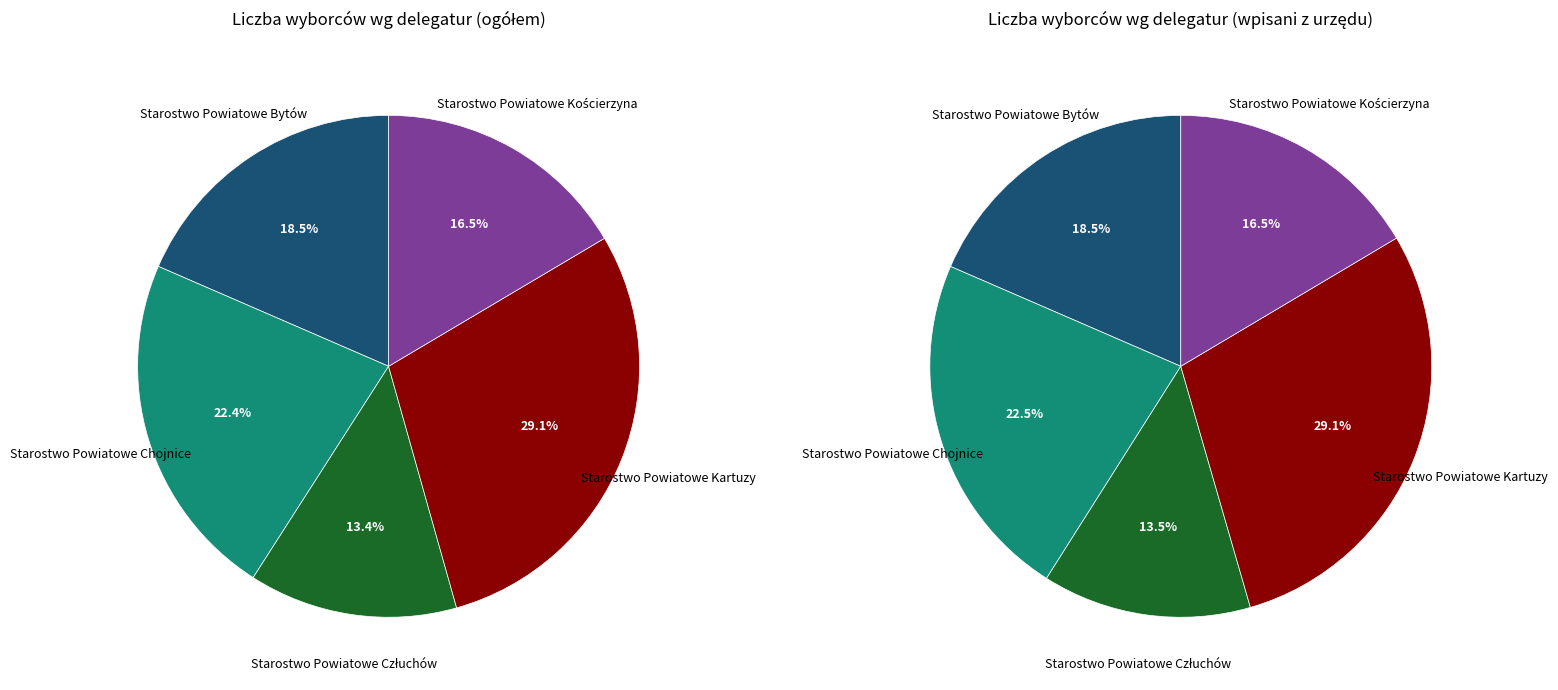

Count the number of slices in the pie.

5